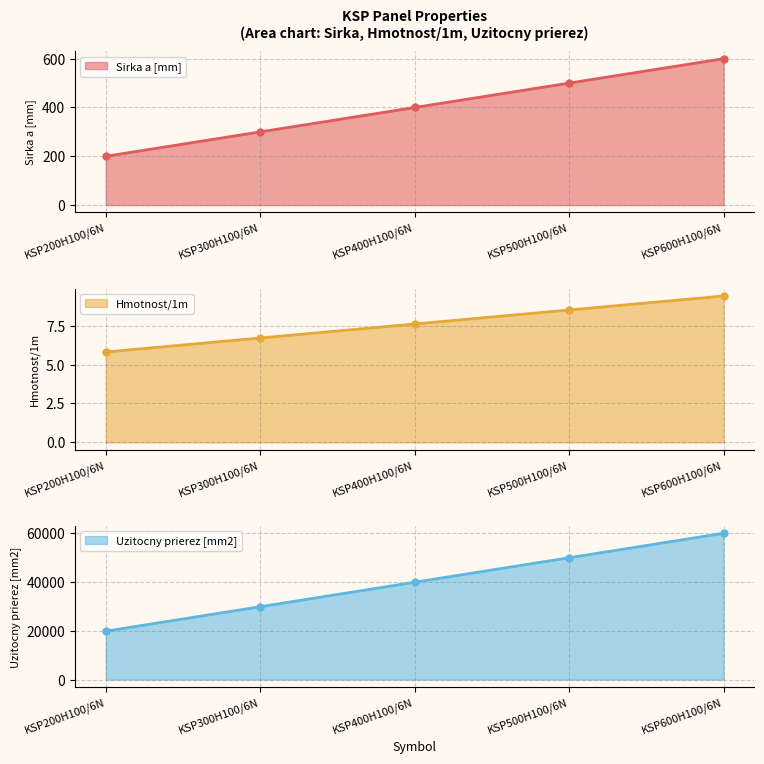

True or false: Hmotnost/1m has more than 1 interior local peaks.

False